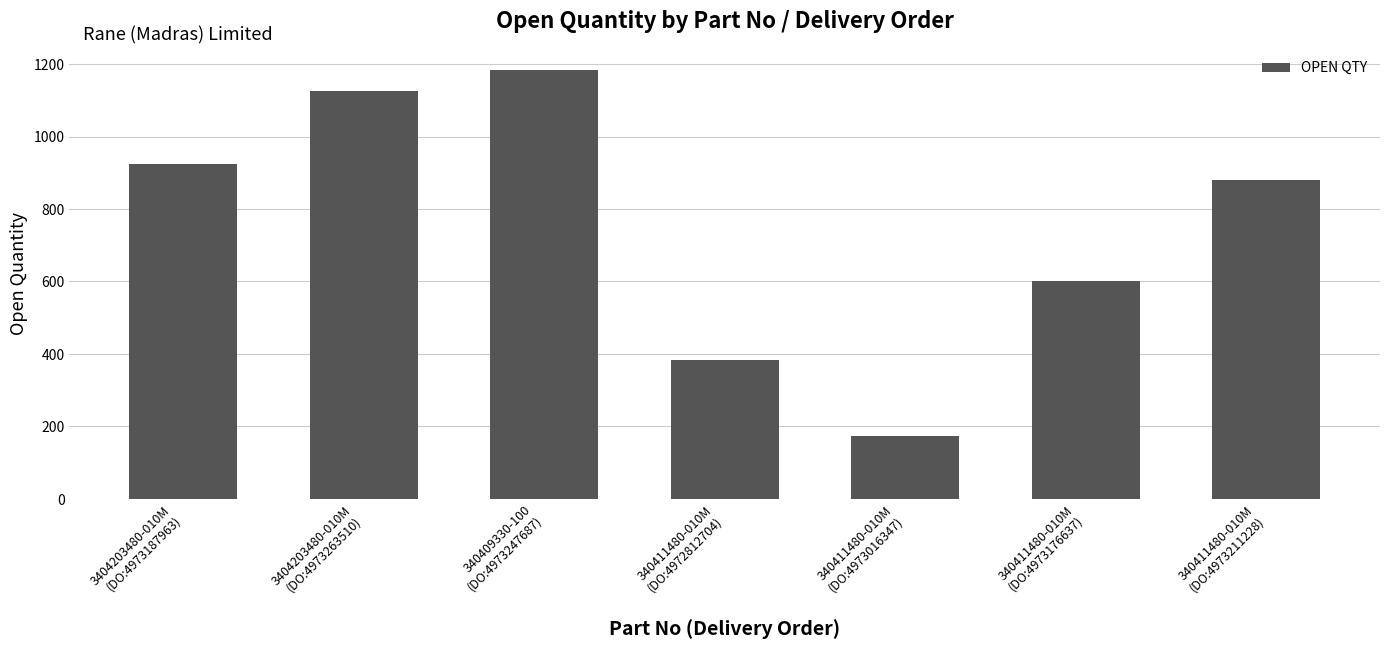

What is the difference between the values at 3404203480-010M
(DO:4973263510) and 340411480-010M
(DO:4972812704)?

743